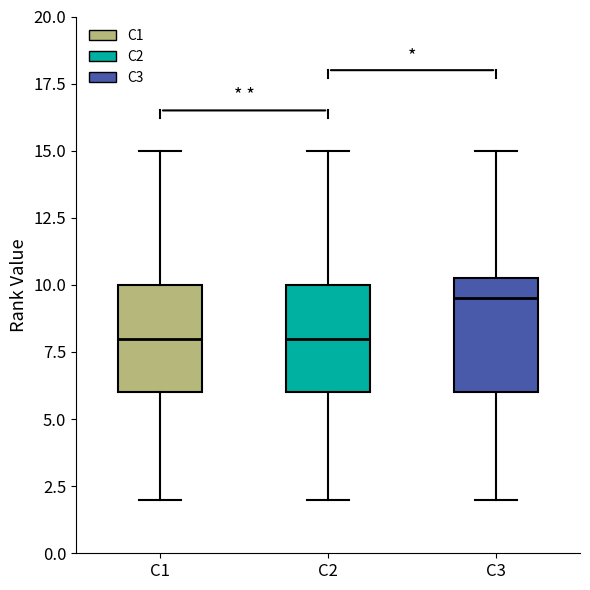

Reading left to right, read every box against the y-axis: the position of its median line, the range the box covers, and the ends of its whiskers. The values are not printed on the chart, so give them approximately, as read against the axis.

C1: median 8.0, box 6.0 to 10.0, whiskers 2.0 to 15.0
C2: median 8.0, box 6.0 to 10.0, whiskers 2.0 to 15.0
C3: median 9.5, box 6.0 to 10.5, whiskers 2.0 to 15.0